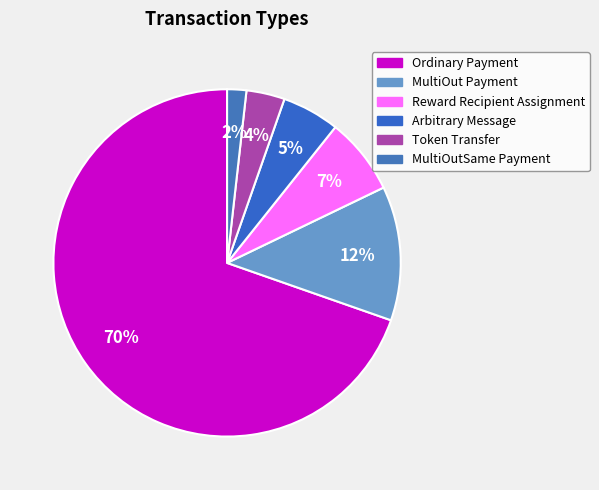

How much of the chart is everything except MultiOut Payment?

87.5%